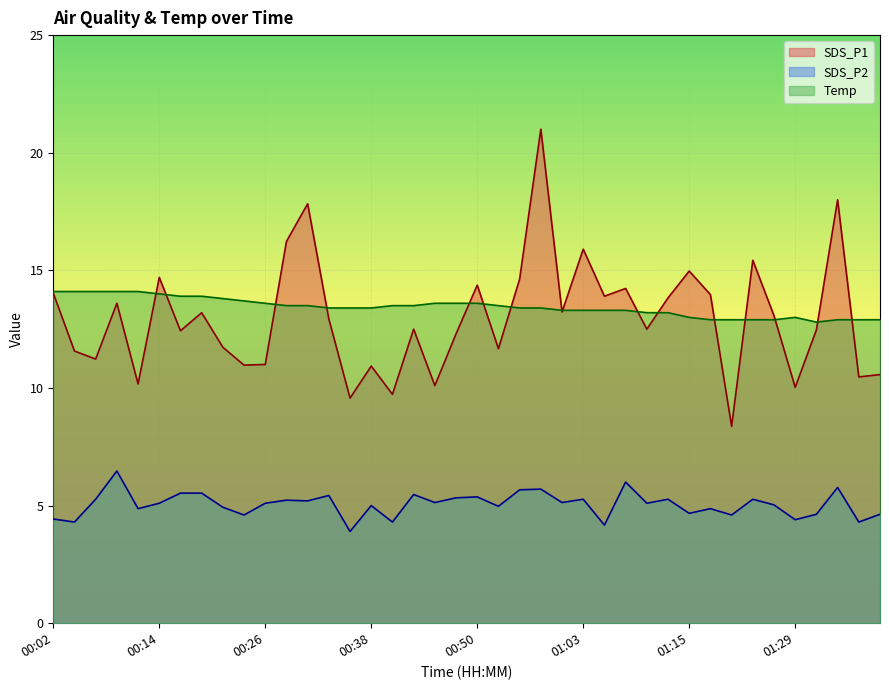

True or false: SDS_P2 and Temp intersect in this chart.

False